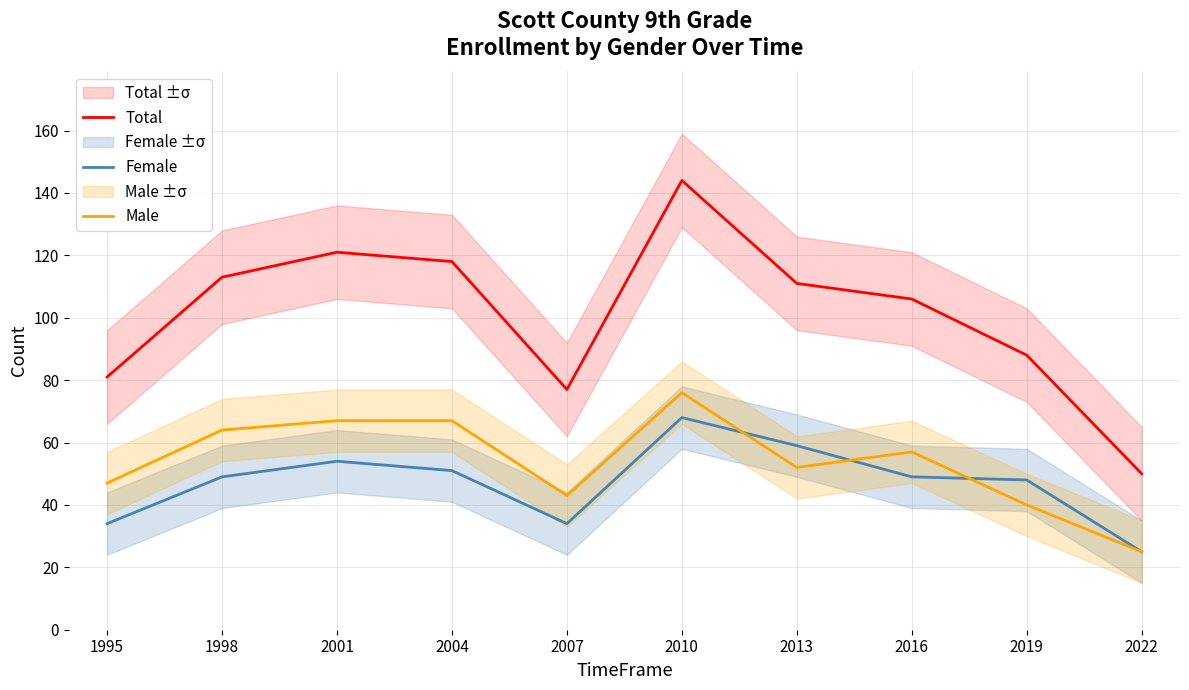

What is the sum of all Female values?

471